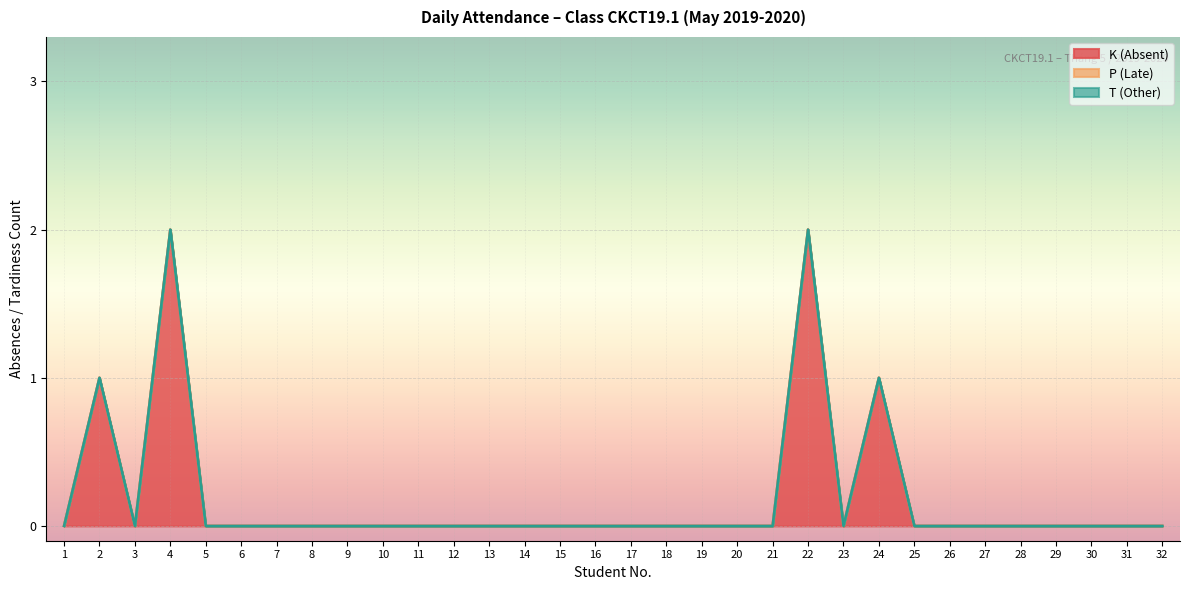

True or false: K (Absent) and P (Late) cross at least once.

False